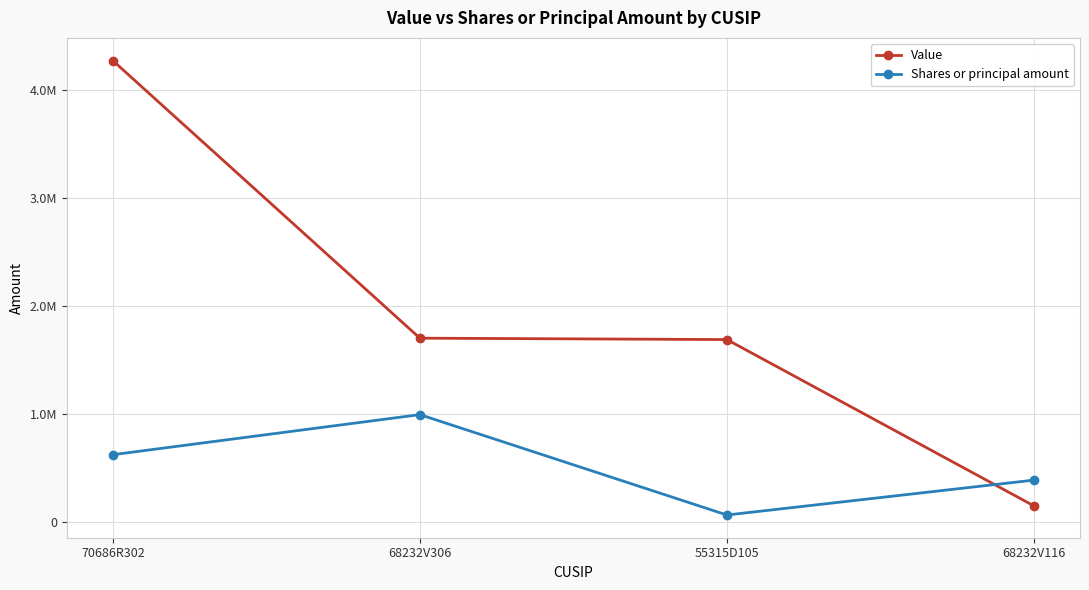

Is this an area chart (filled region under the line)?

No